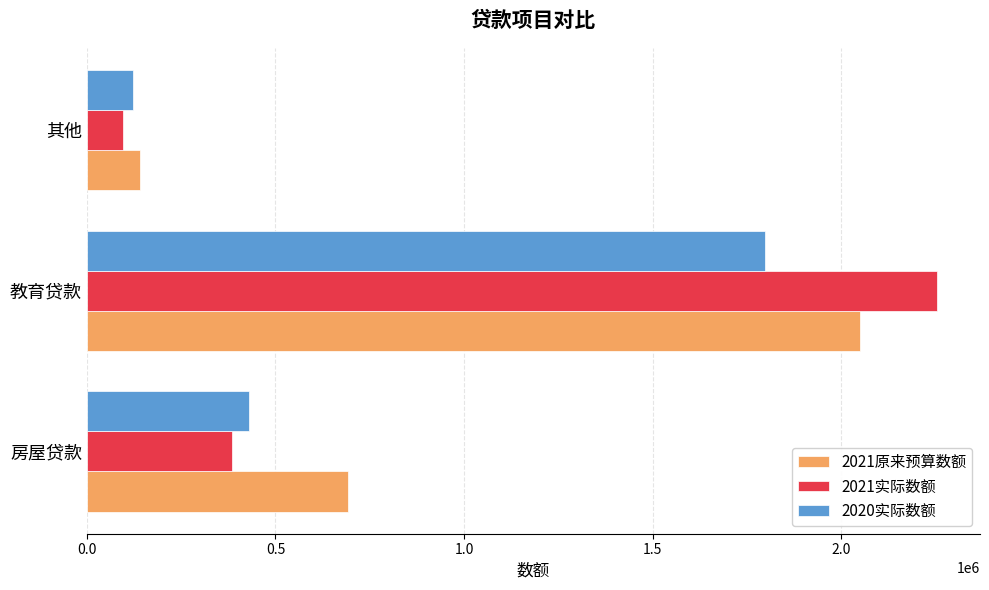

Which series changed the most between 房屋贷款 and 其他?

2021原来预算数额